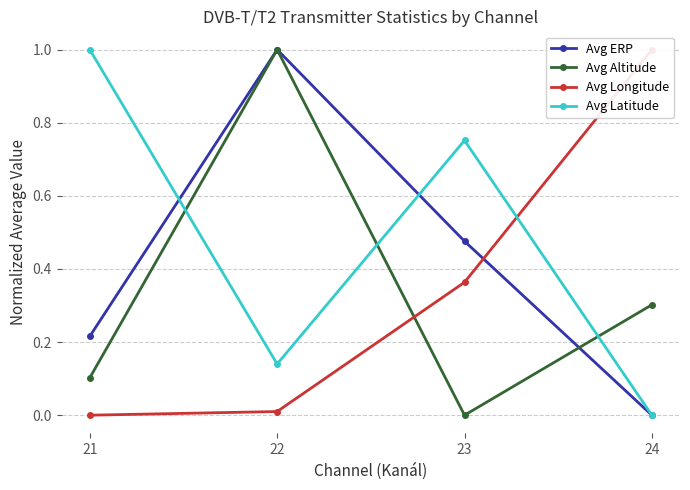

Is this an area chart (filled region under the line)?

No